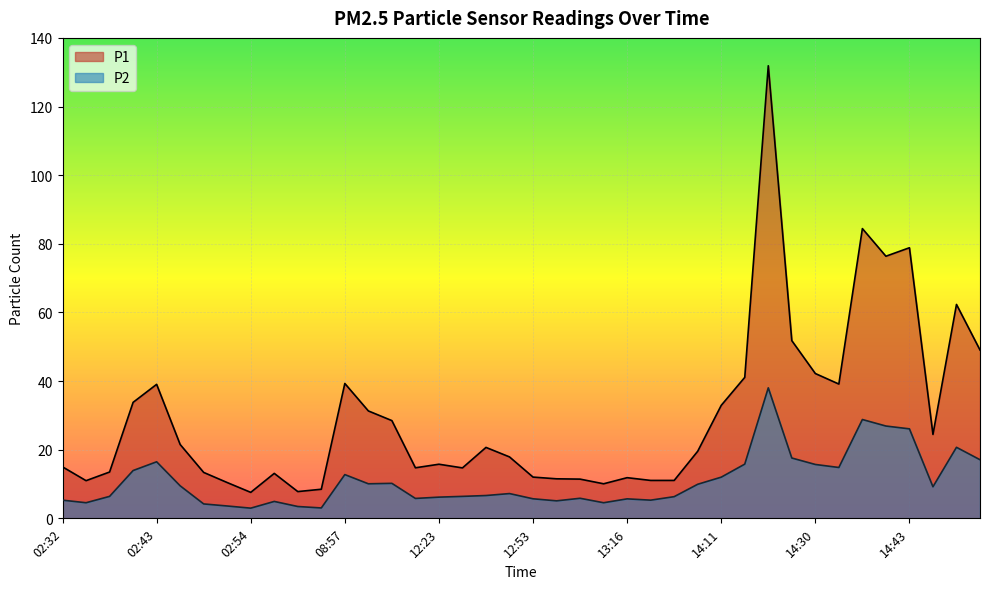

Reading left to right, list all the values displayed in this chart.

P1: 15.0	11.0	13.5	33.8	39.0	21.5	13.4	10.4	7.6	13.1	7.8	8.5	39.3	31.3	28.5	14.7	15.8	14.7	20.7	17.9	12.0	11.5	11.4	10.1	11.8	11.1	11.1	19.6	32.9	41.1	131.9	51.8	42.2	39.1	84.4	76.4	78.8	24.4	62.3	49.0
P2: 5.3	4.5	6.4	13.9	16.5	9.5	4.2	3.6	3.0	4.9	3.5	3.0	12.8	10.1	10.2	5.8	6.2	6.4	6.7	7.2	5.7	5.1	5.8	4.5	5.7	5.3	6.3	9.9	12.0	15.8	38.0	17.6	15.7	14.8	28.8	26.9	26.1	9.2	20.7	17.1